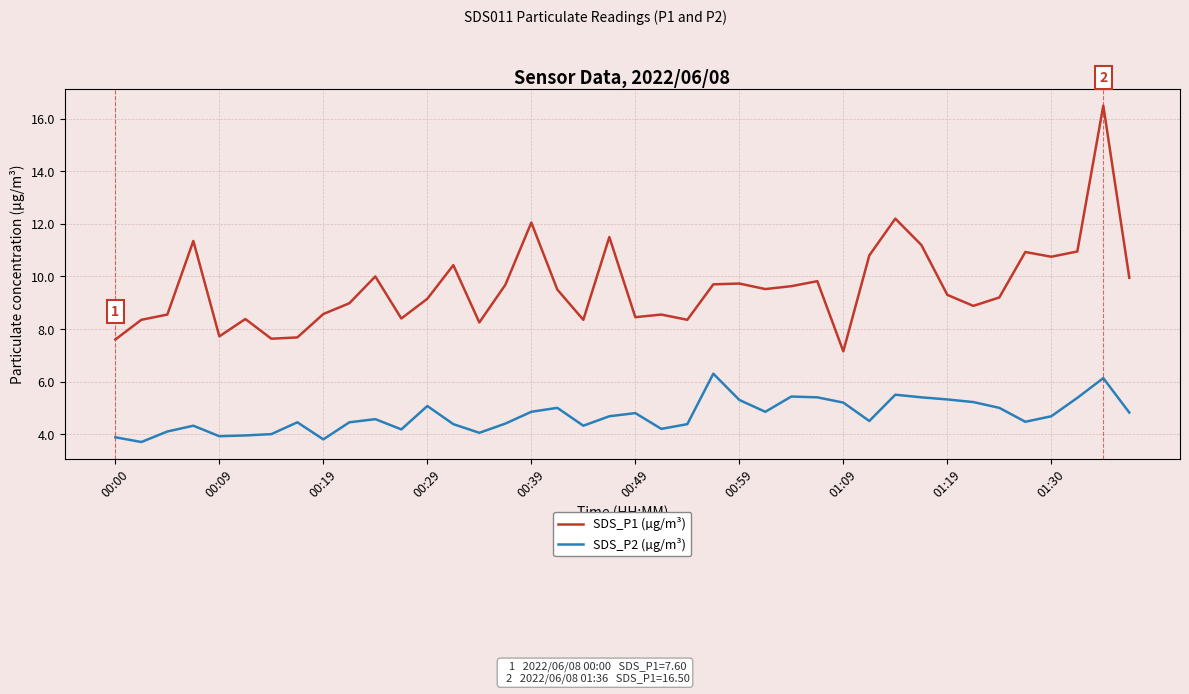

List the series in order of their peak value, highest first.

SDS_P1 (µg/m³), SDS_P2 (µg/m³)